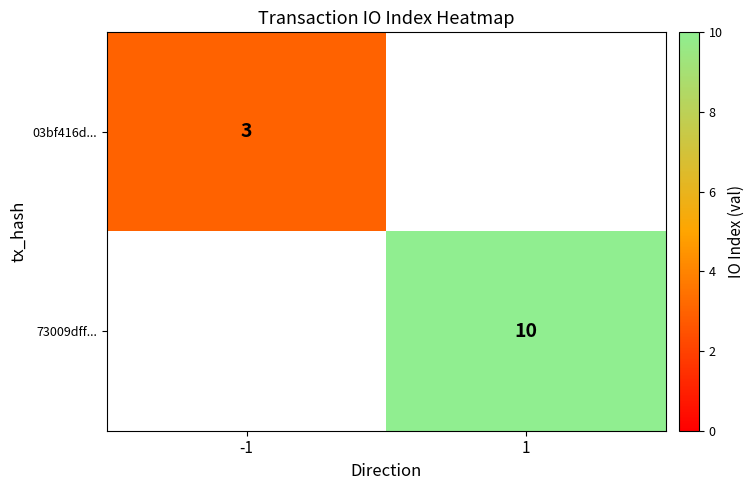

Is it true that 03bf416d... equals 3 at -1?

True